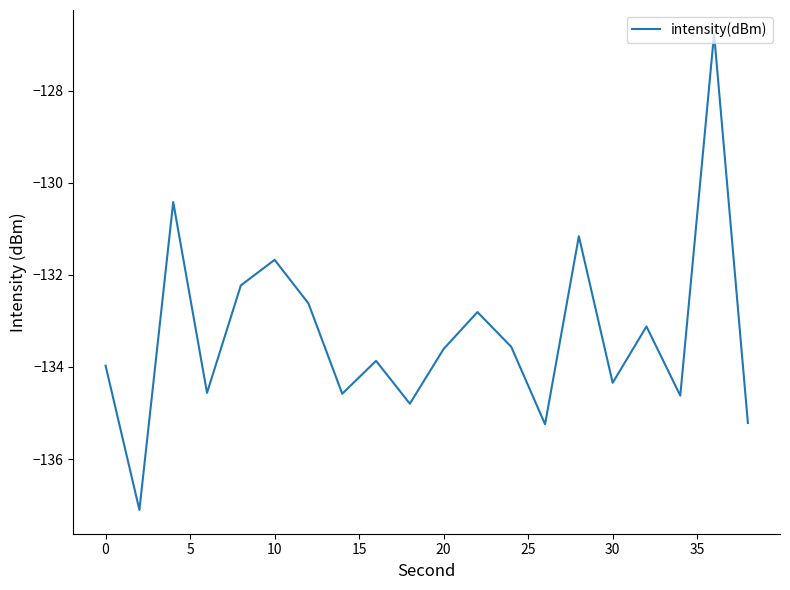

What is the difference between the maximum and minimum values?

10.3